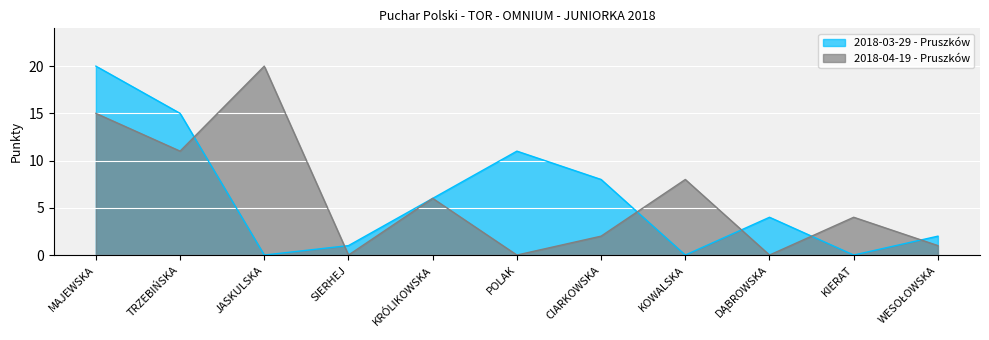

Reading left to right, transcribe all the data shown in this chart.

2018-03-29 - Pruszków: MAJEWSKA=20	TRZEBIŃSKA=15	JASKULSKA=0	SIERHEJ=1	KRÓLIKOWSKA=6	POLAK=11	CIARKOWSKA=8	KOWALSKA=0	DĄBROWSKA=4	KIERAT=0	WESOŁOWSKA=2
2018-04-19 - Pruszków: MAJEWSKA=15	TRZEBIŃSKA=11	JASKULSKA=20	SIERHEJ=0	KRÓLIKOWSKA=6	POLAK=0	CIARKOWSKA=2	KOWALSKA=8	DĄBROWSKA=0	KIERAT=4	WESOŁOWSKA=1